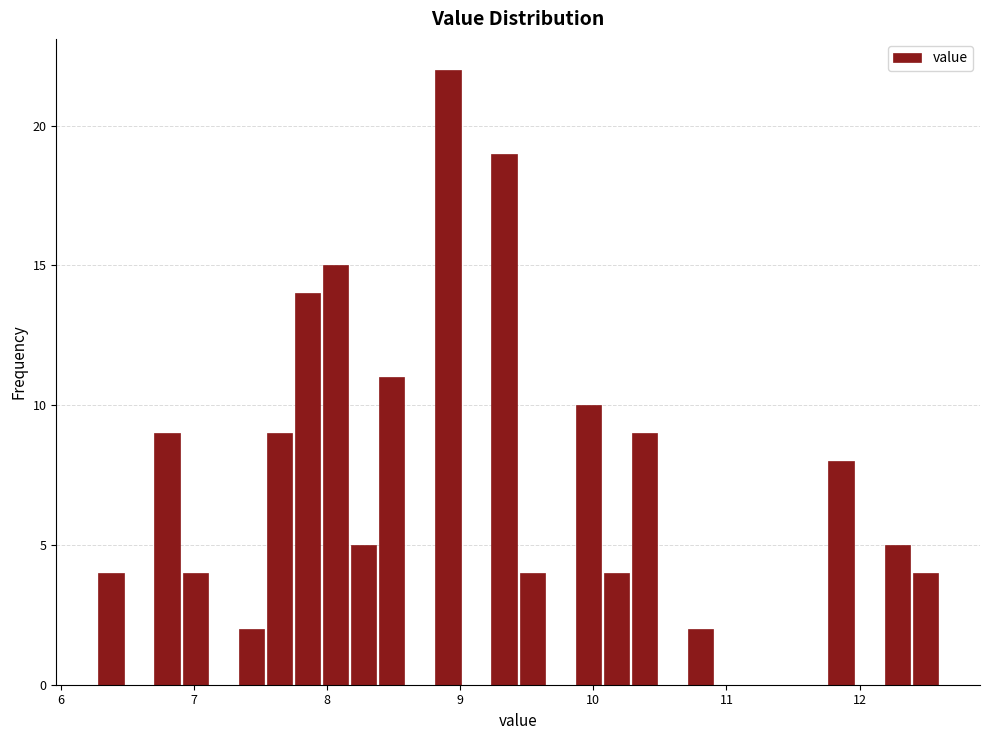

Read against the x-axis, roughly where is the centre of the tallest bar?

8.9